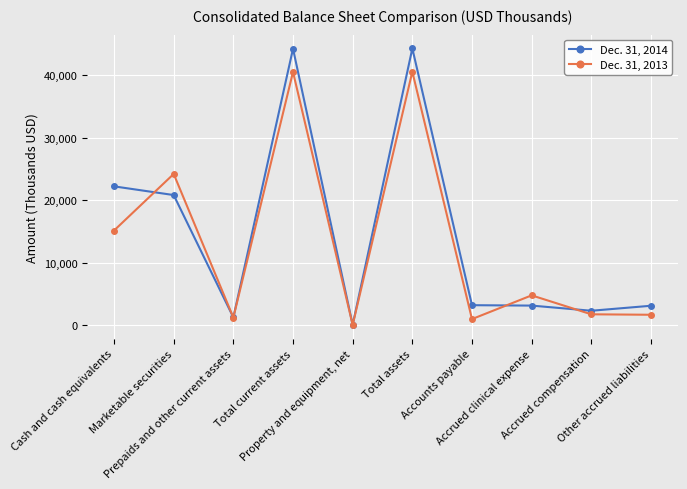

Which series has the largest total across all categories?

Dec. 31, 2014